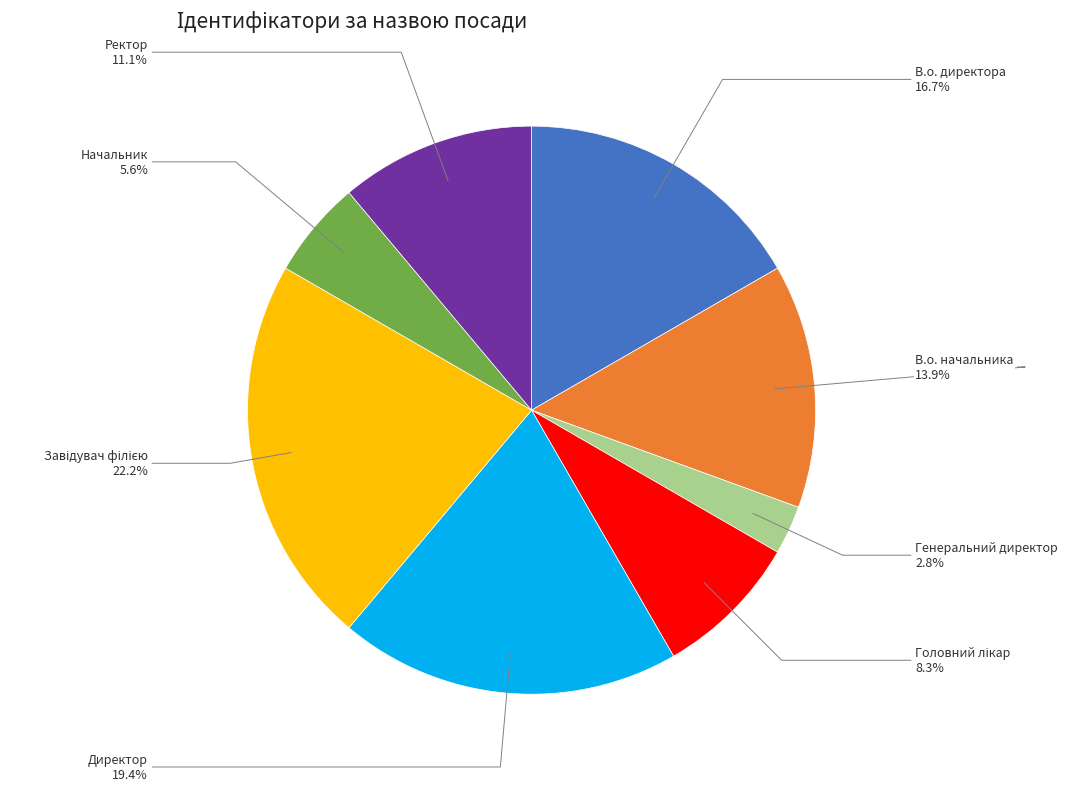

Is there any slice that represents more than half of the pie?

No